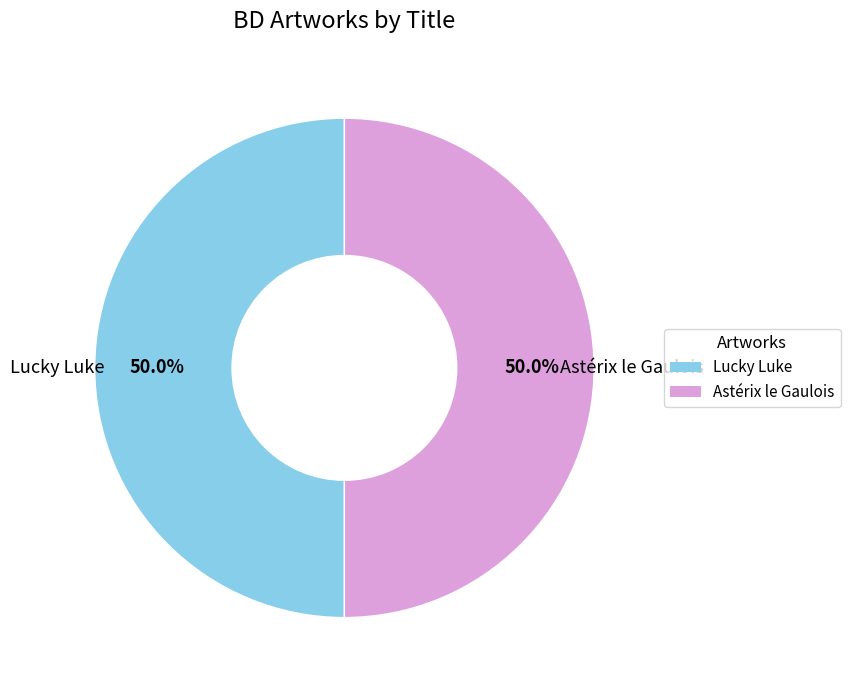

How many slices are in this pie chart?

2